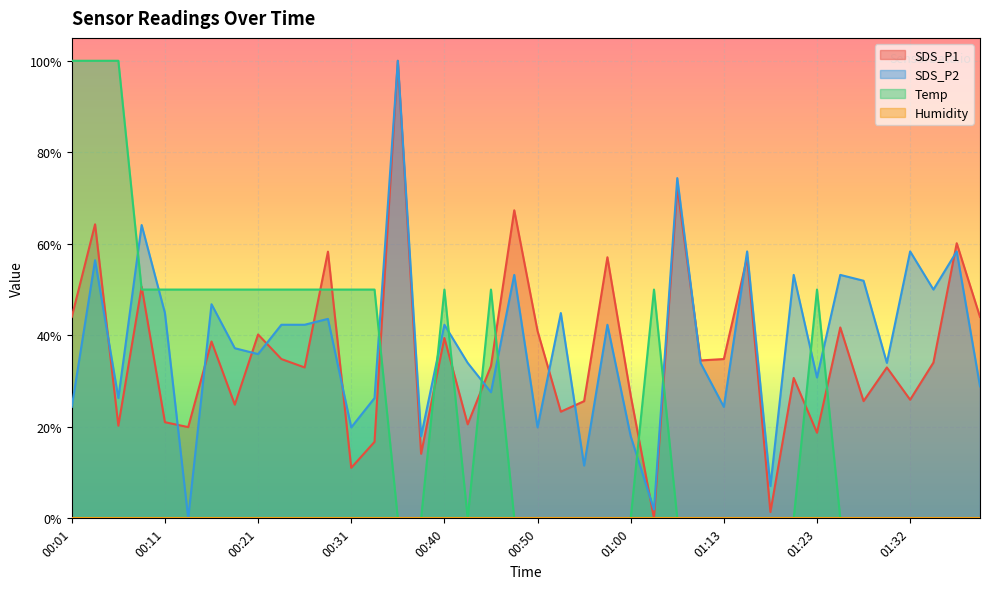

What is the value of the Temp point at the 14th from the left?

0.5